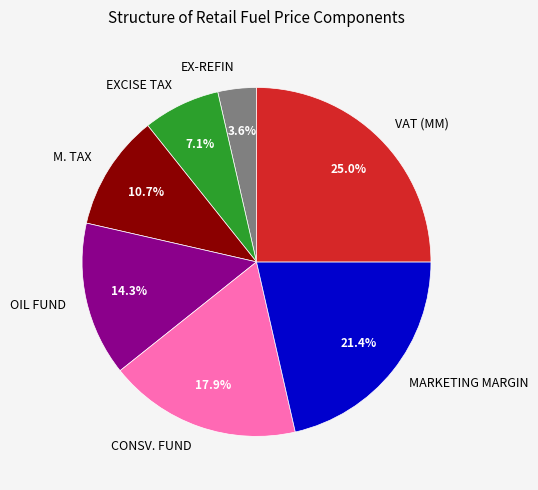

What percentage is the MARKETING MARGIN slice, to the nearest percent?

21%